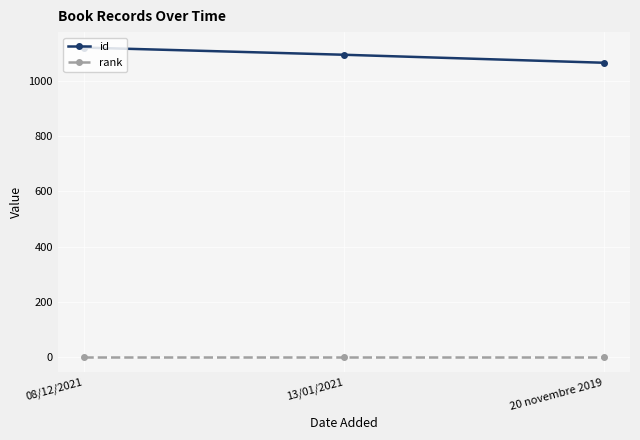

At how many categories does at least one series exceed 1085?

2